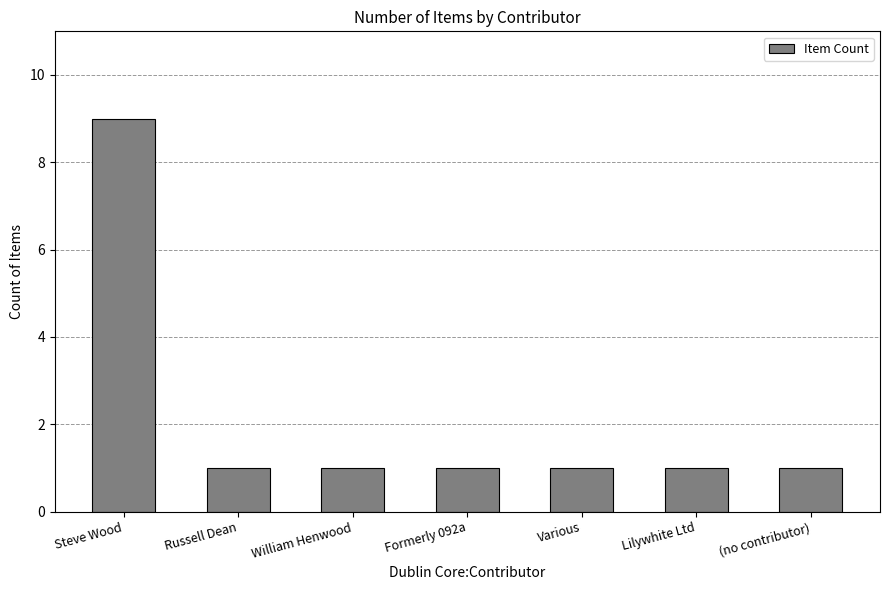

The value at Formerly 092a is 0. True or false?

False